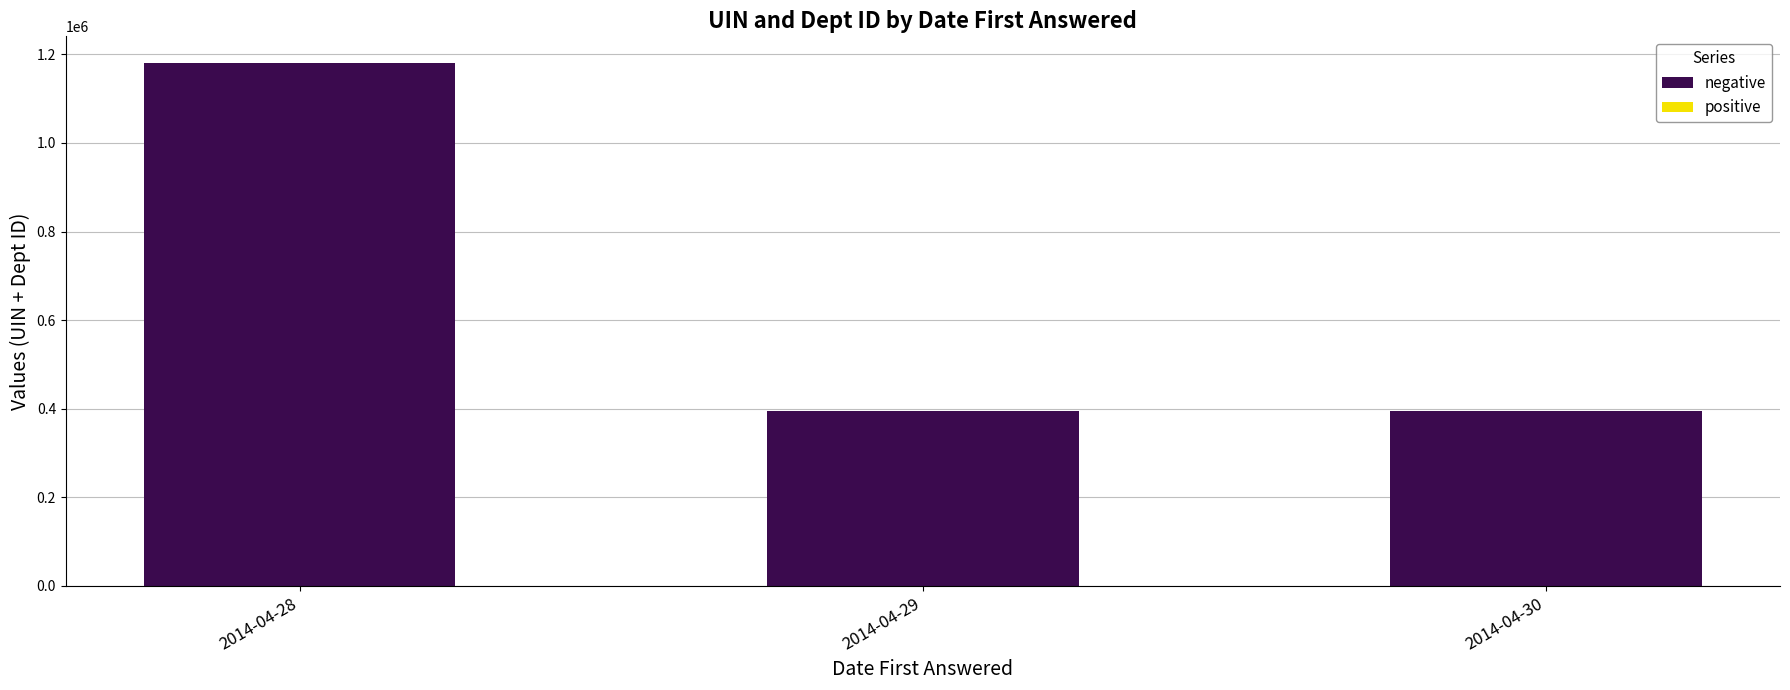

At which category is the sum across all series the highest?

2014-04-28